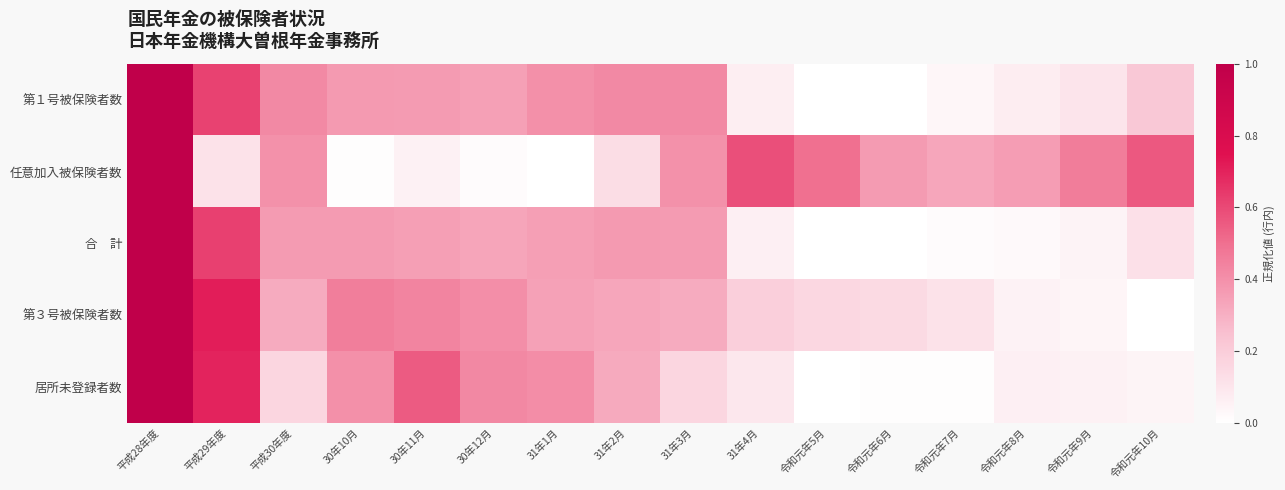

How many distinct data groups are displayed?

5